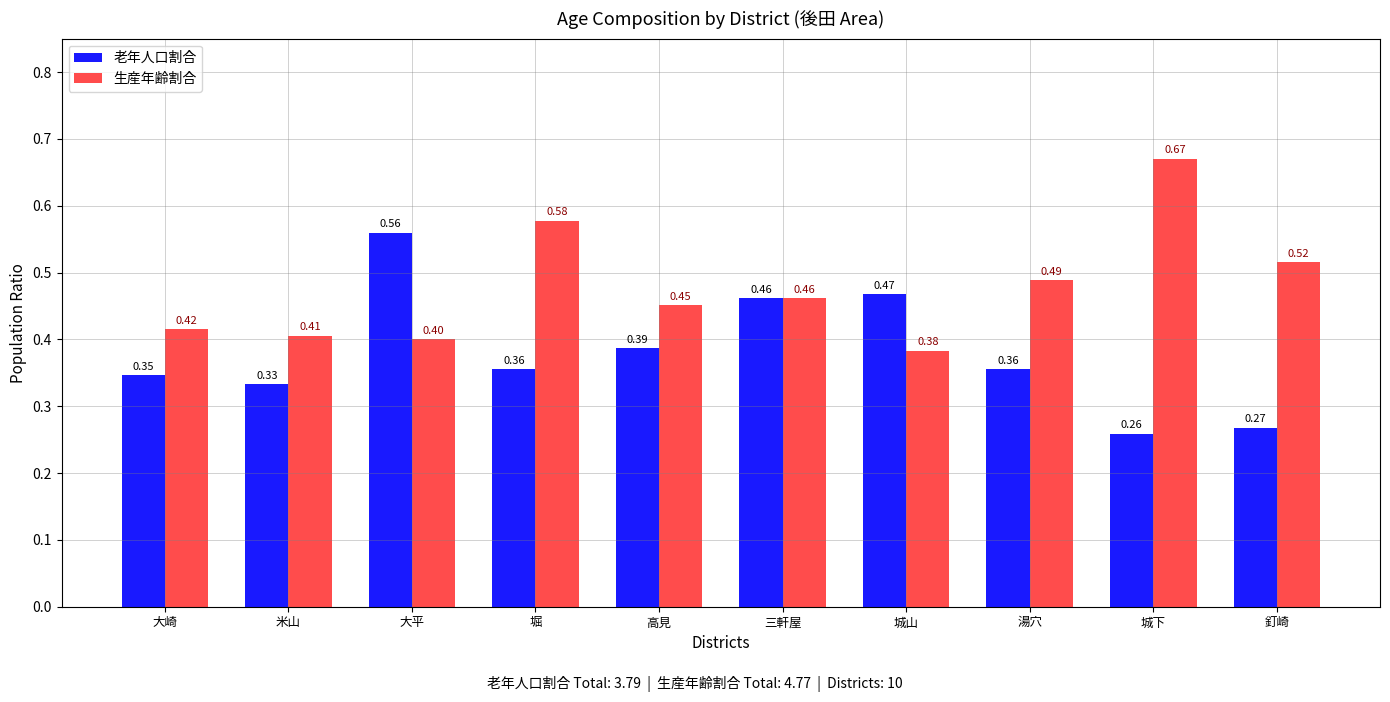

What is the label of the 9th bar from the left?

城下